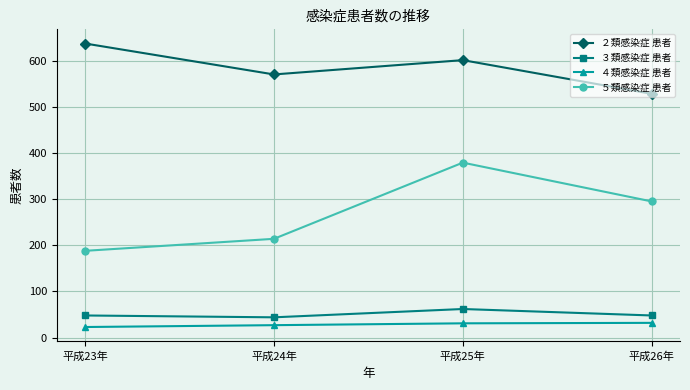

Which series has the largest range (max minus min)?

５類感染症 患者